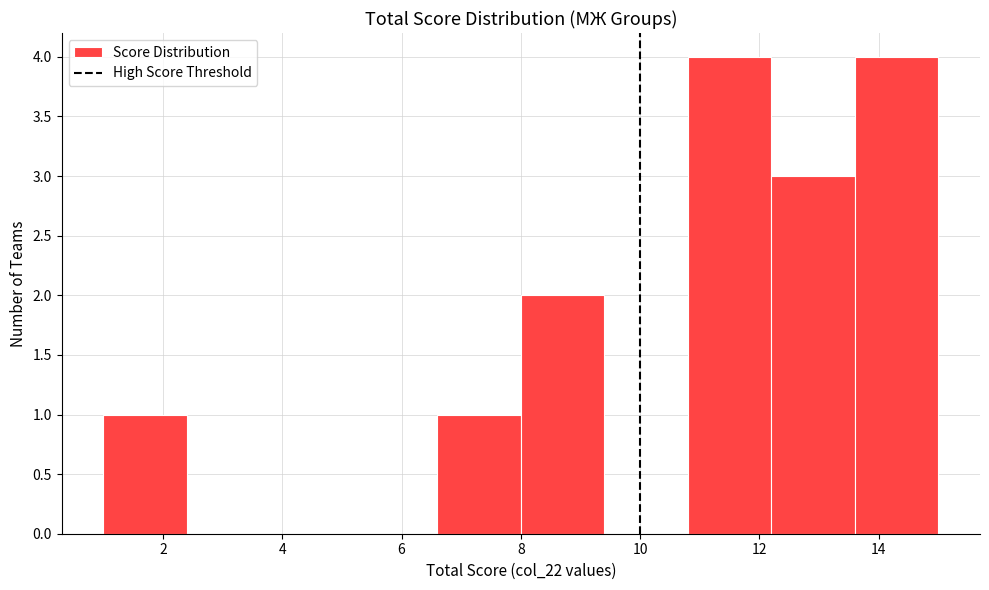

Reading left to right, list every bar in this chart as the range it spans on the x-axis followed by its height. The values are not printed on the chart, so give them approximately, as read against the axis.

1.0 to 2.4: 1
2.4 to 3.8: 0
3.8 to 5.2: 0
5.2 to 6.6: 0
6.6 to 8.0: 1
8.0 to 9.4: 2
9.4 to 10.8: 0
10.8 to 12.2: 4
12.2 to 13.6: 3
13.6 to 15.0: 4